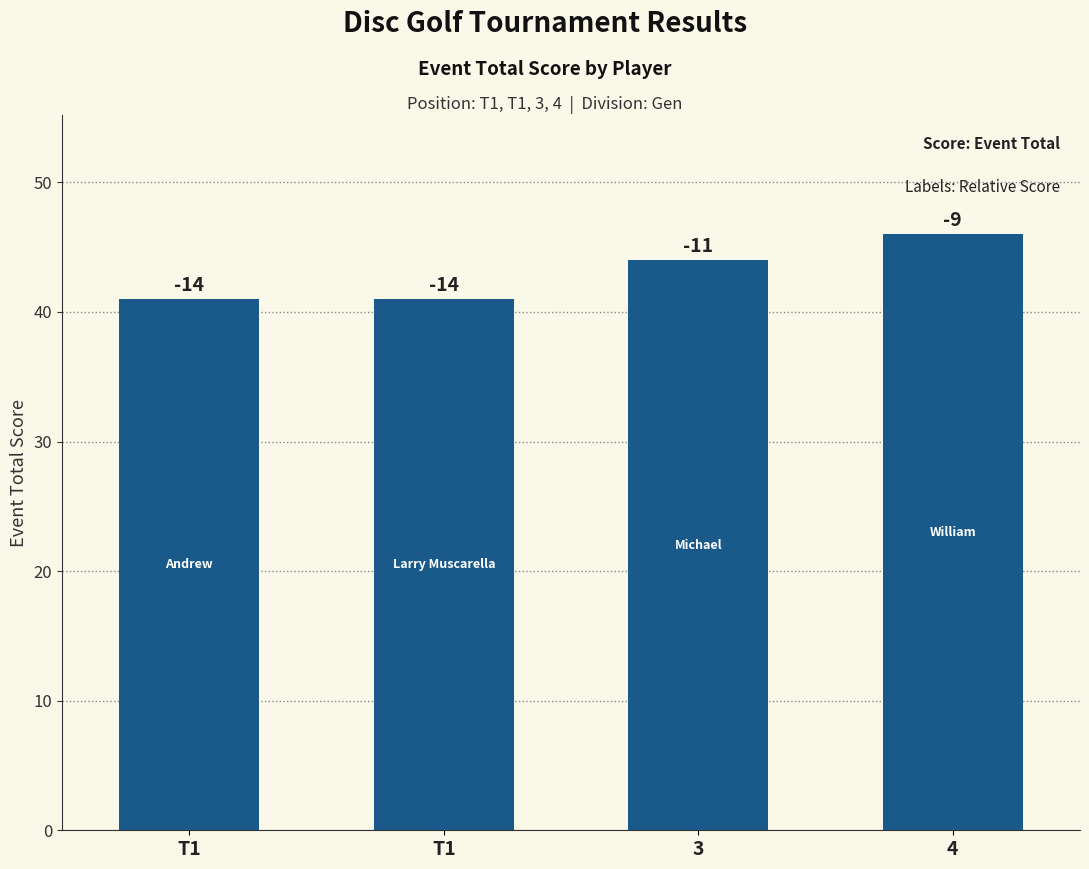

Between T1 and T1, which is larger?

T1